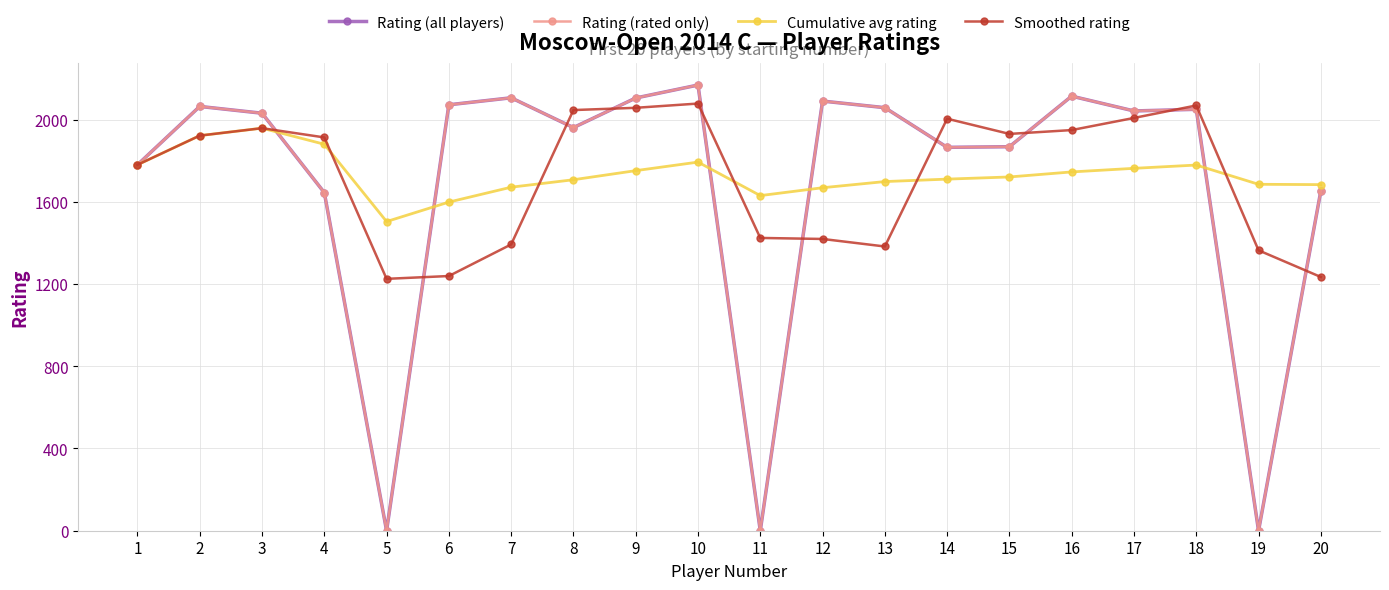

Is this an area chart (filled region under the line)?

No